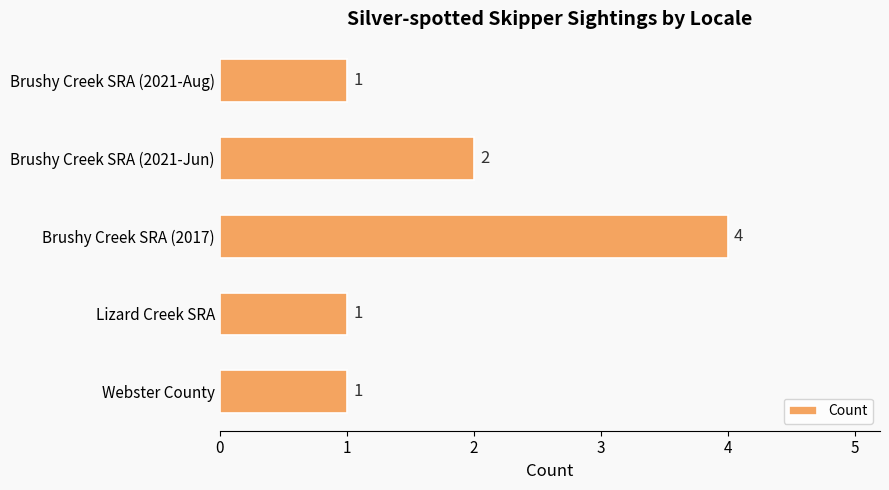

What is the difference between the maximum and minimum values?

3